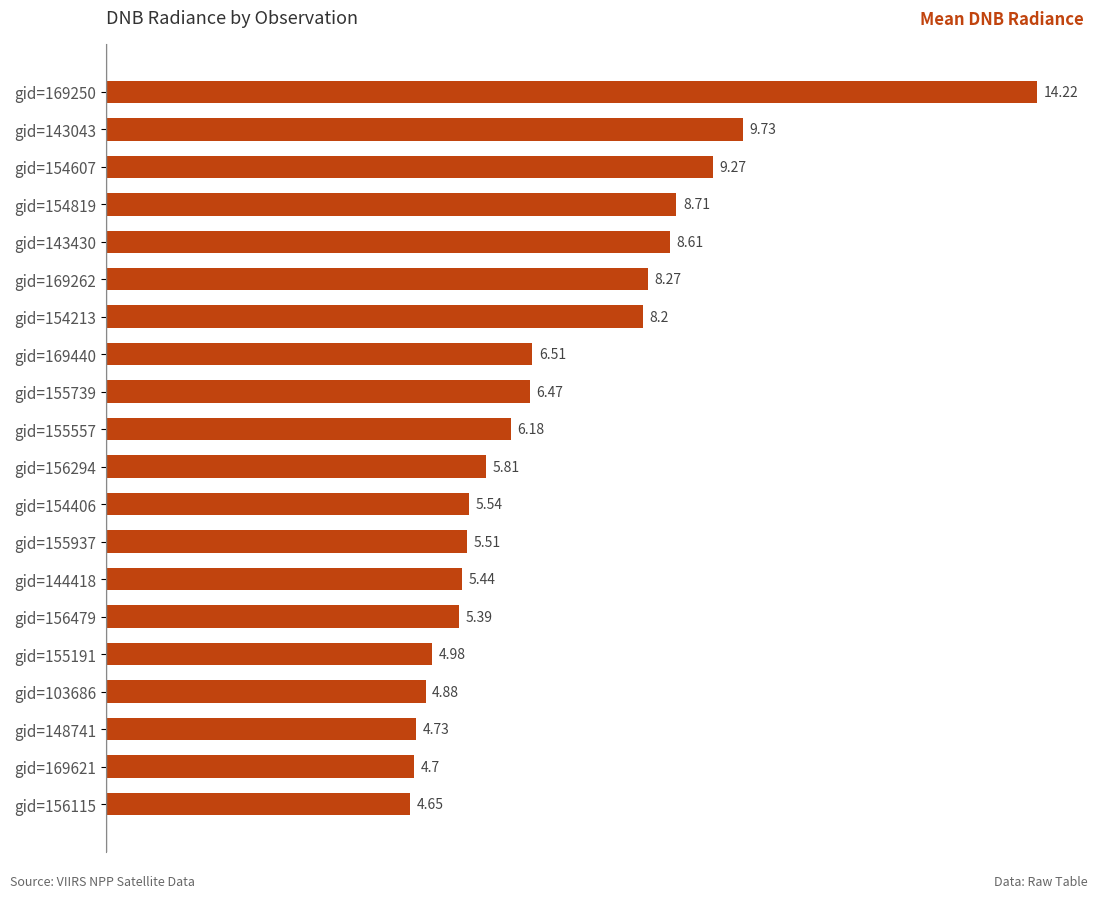

How many data points are above 6?

10